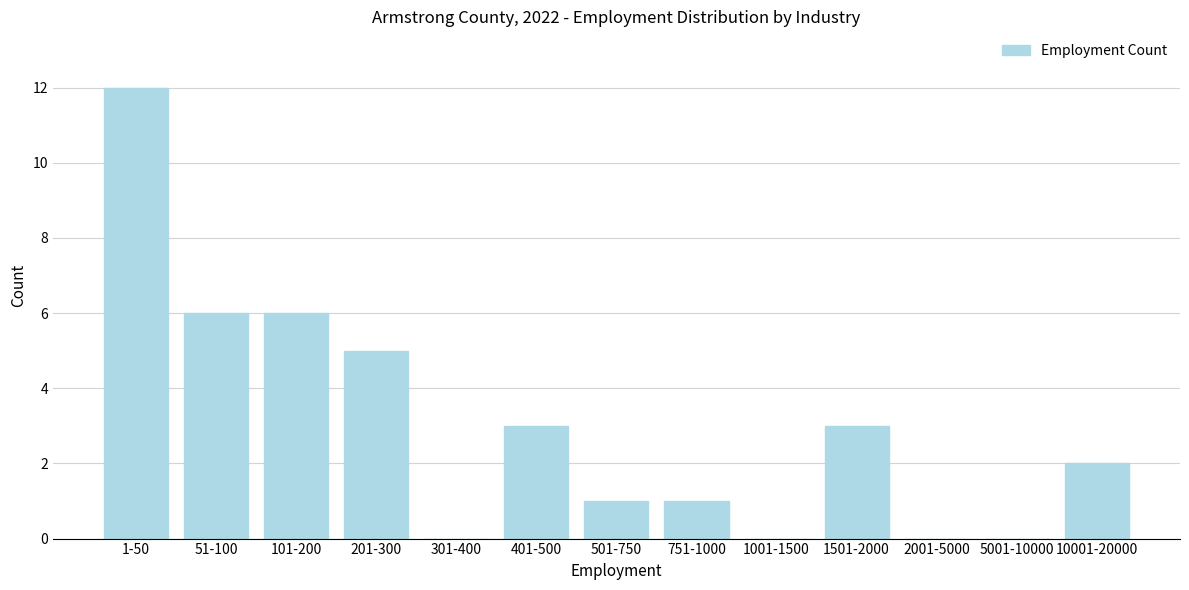

Reading right to left, transcribe all the data shown in this chart.

10001-20000=2	5001-10000=0	2001-5000=0	1501-2000=3	1001-1500=0	751-1000=1	501-750=1	401-500=3	301-400=0	201-300=5	101-200=6	51-100=6	1-50=12